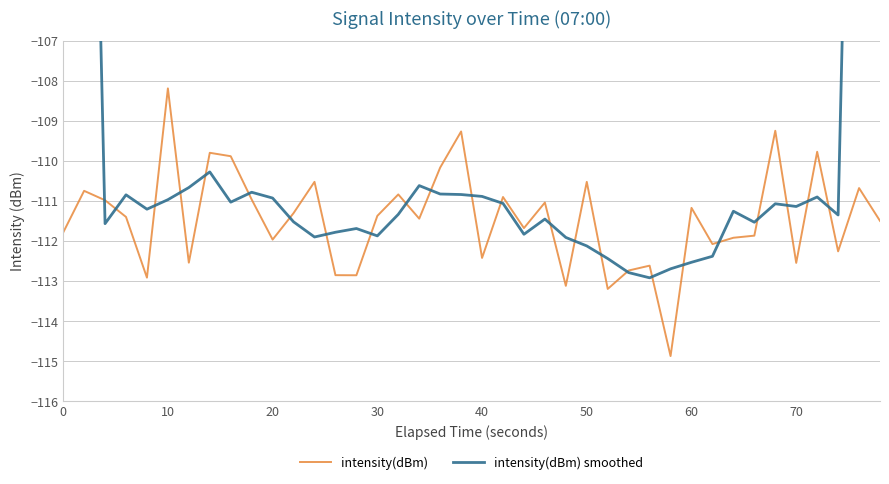

What is the minimum value for intensity(dBm)?

-114.9